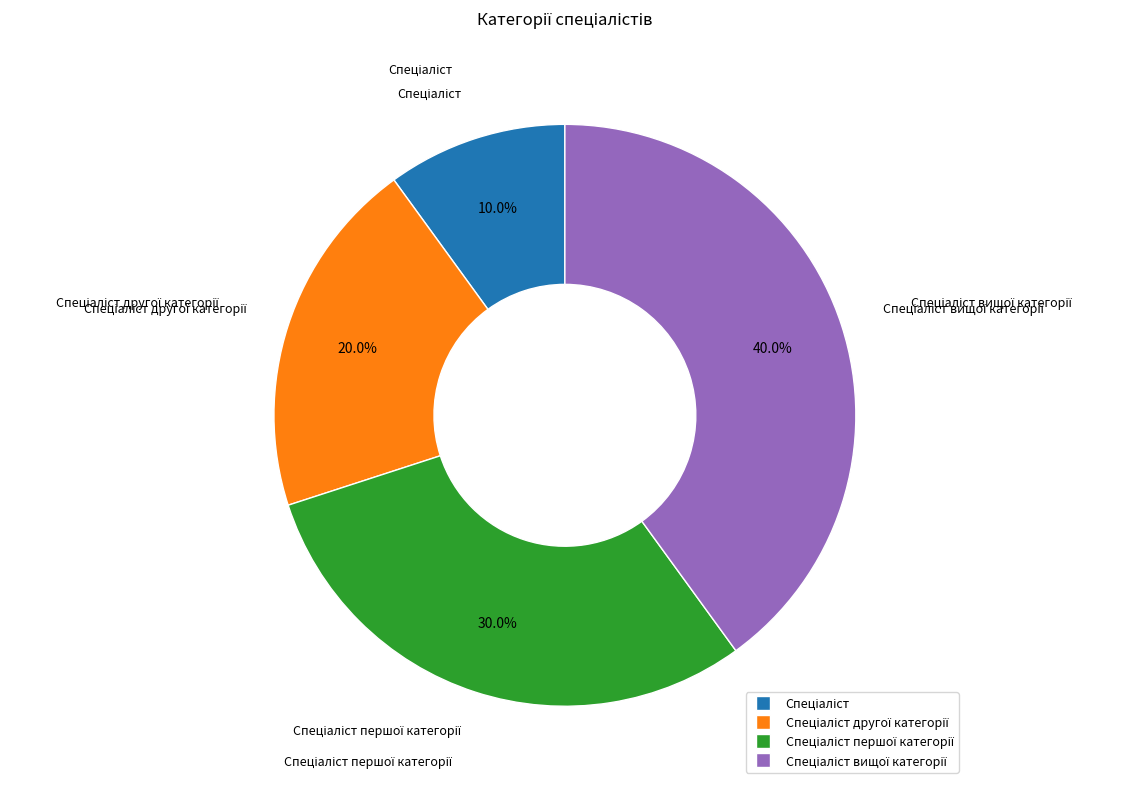

Is there any slice that represents more than half of the pie?

No